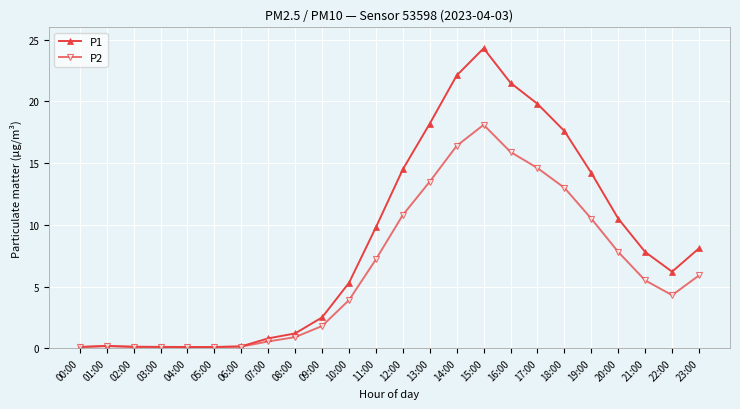

Which series has the widest spread of values?

P1